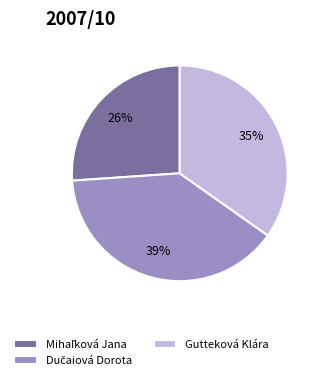

To the nearest percent, what is the average slice percentage?

33%